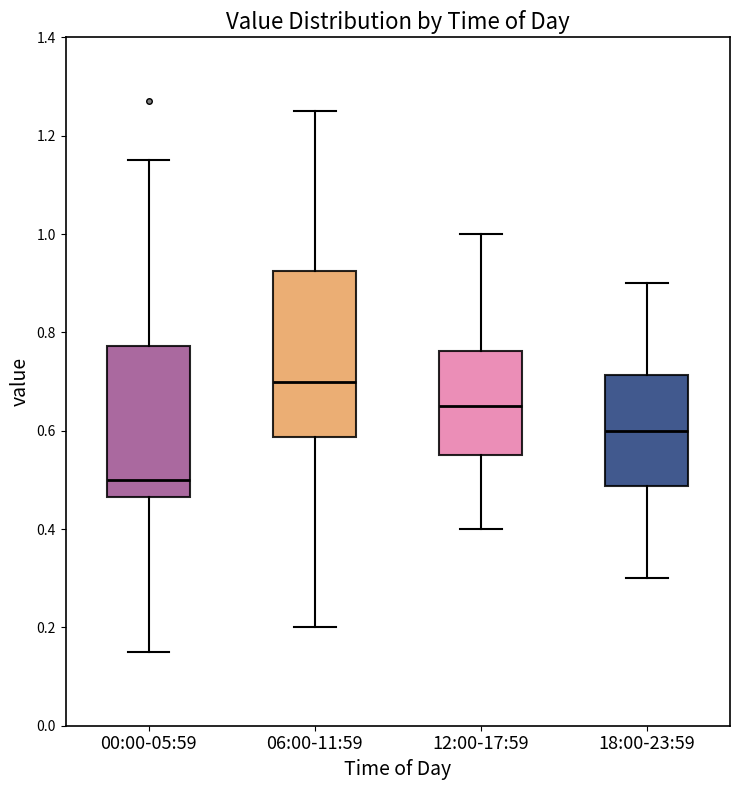

Where is the upper edge of the box for 12:00-17:59 on the y-axis? The values are not printed on the chart, so give them approximately, as read against the axis.

0.76